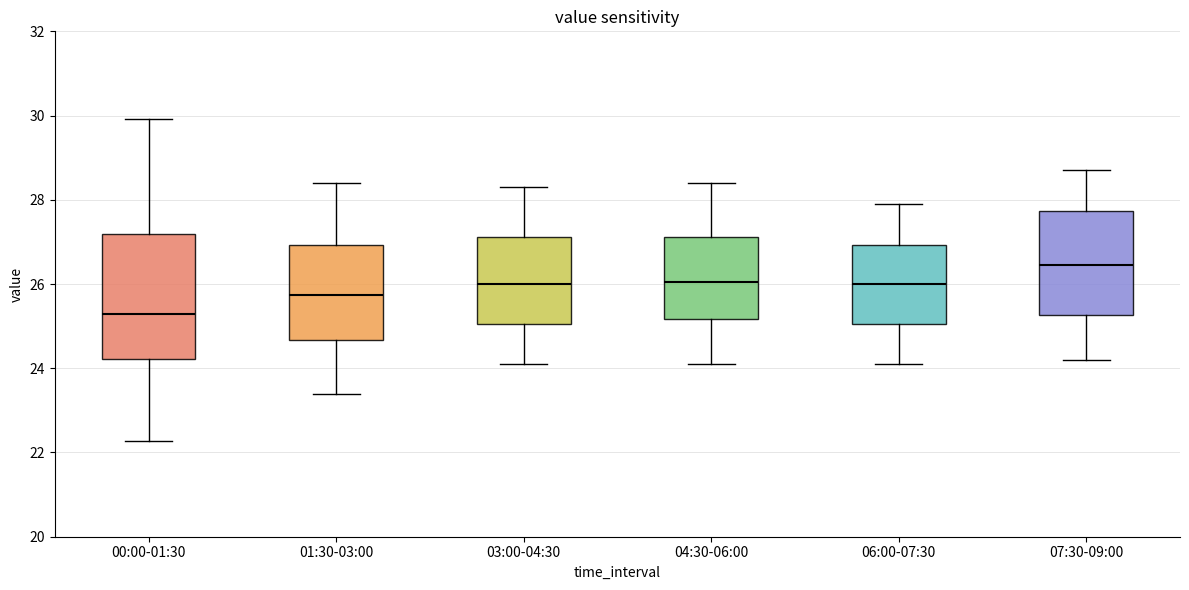

Reading left to right, read every box against the y-axis: the position of its median line, the range the box covers, and the ends of its whiskers. The values are not printed on the chart, so give them approximately, as read against the axis.

00:00-01:30: median 25.2, box 24.2 to 27.2, whiskers 22.2 to 30.0
01:30-03:00: median 25.8, box 24.6 to 27.0, whiskers 23.4 to 28.4
03:00-04:30: median 26.0, box 25.0 to 27.2, whiskers 24.2 to 28.4
04:30-06:00: median 26.0, box 25.2 to 27.2, whiskers 24.2 to 28.4
06:00-07:30: median 26.0, box 25.0 to 27.0, whiskers 24.2 to 28.0
07:30-09:00: median 26.4, box 25.2 to 27.8, whiskers 24.2 to 28.8